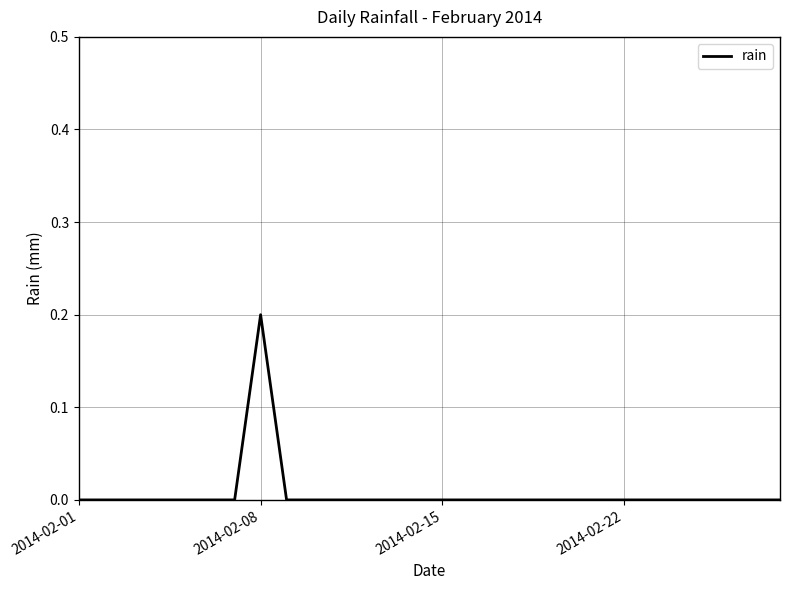

How many points are higher than both their immediate neighbors (excluding endpoints)?

1